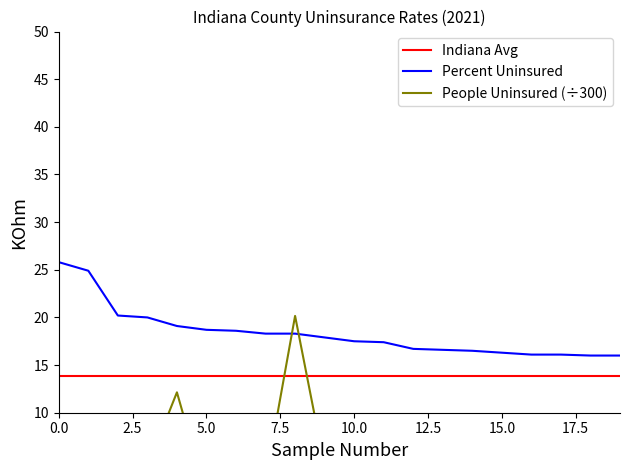

At which label does Percent Uninsured reach its minimum?

18